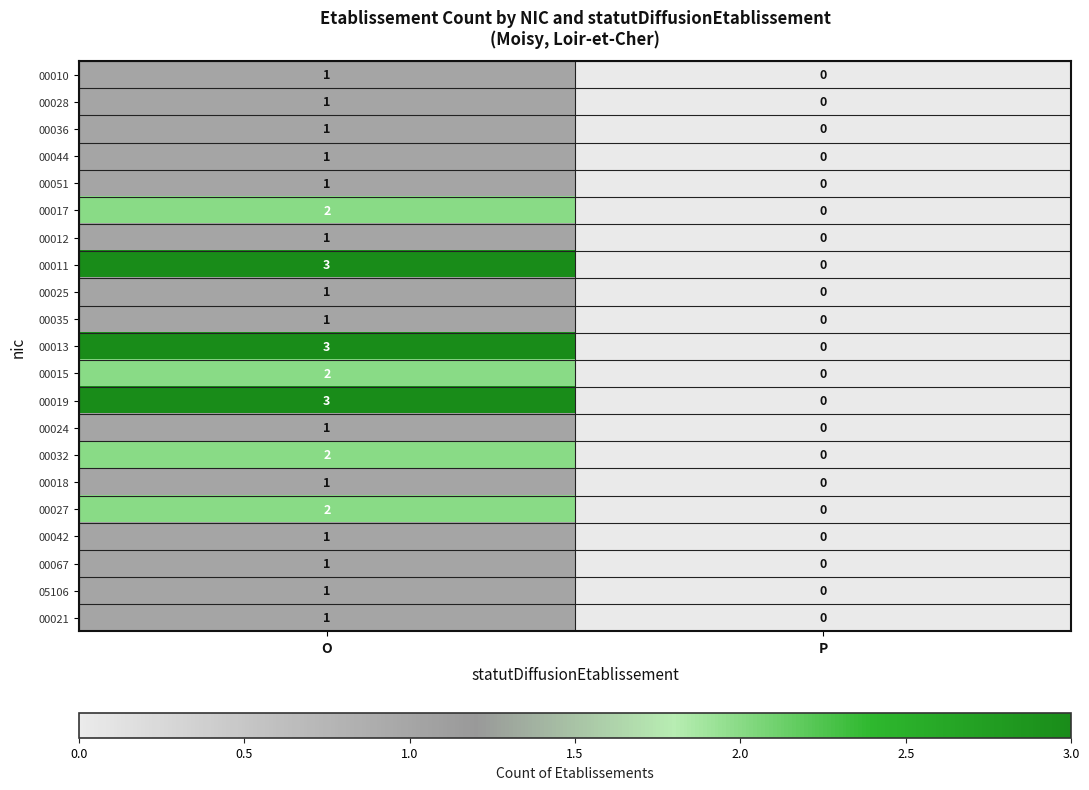

Is it true that 00025 equals -1 at P?

False